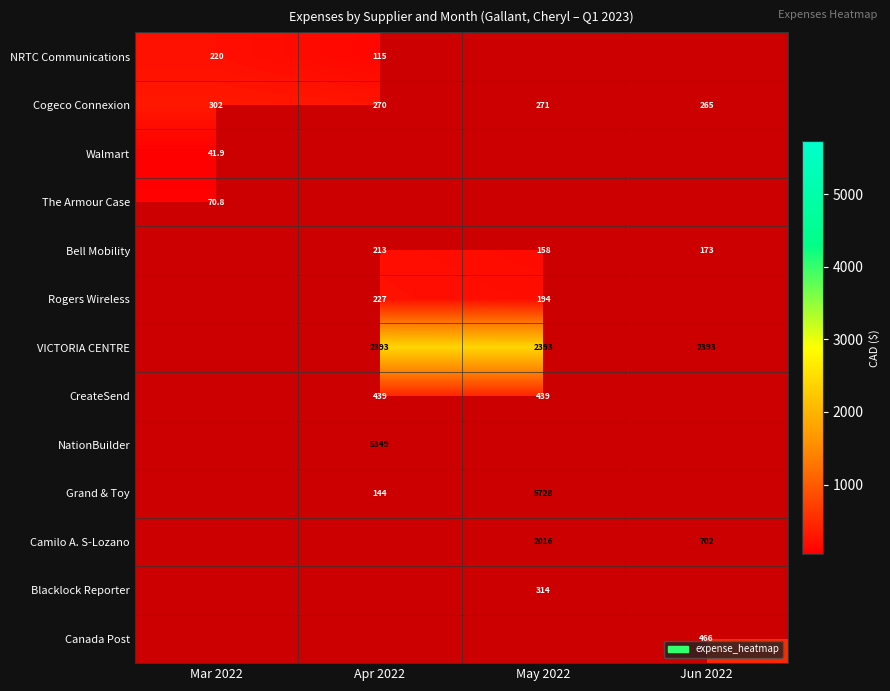

Is the value of Cogeco Connexion at Mar 2022 greater than the value of CreateSend at May 2022?

No